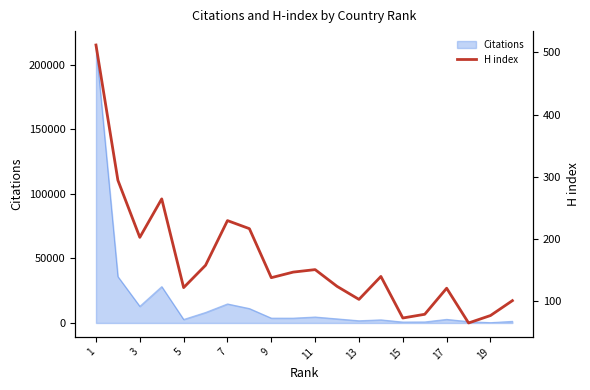

At which label does the data first exceed 139?

1